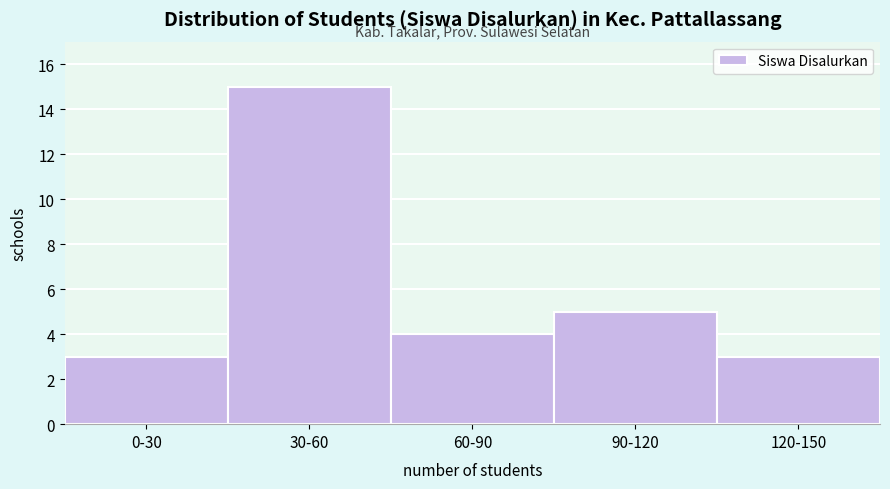

Reading right to left, list all the values displayed in this chart.

3	5	4	15	3